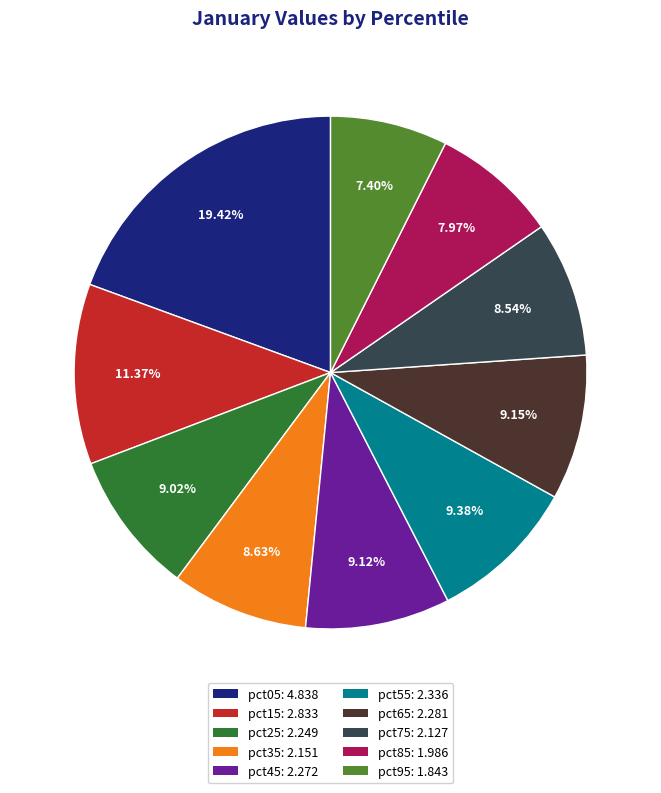

Is there a majority slice in this chart?

No